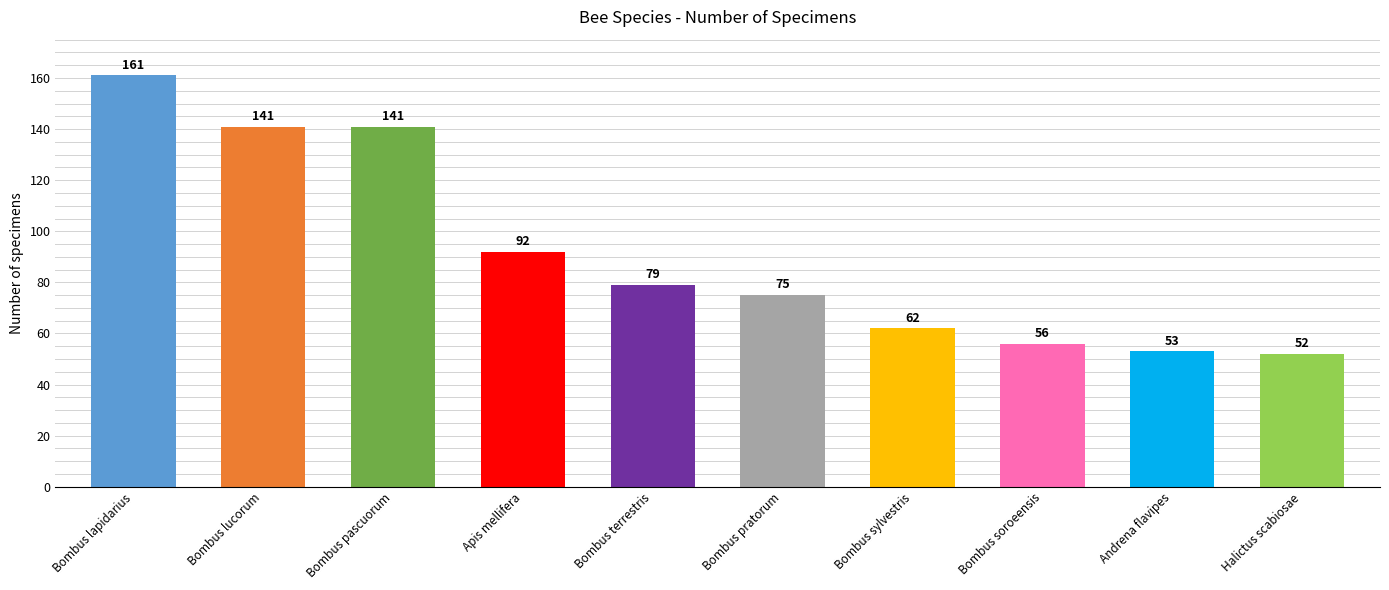

What is the difference between the values at Bombus sylvestris and Apis mellifera?

30